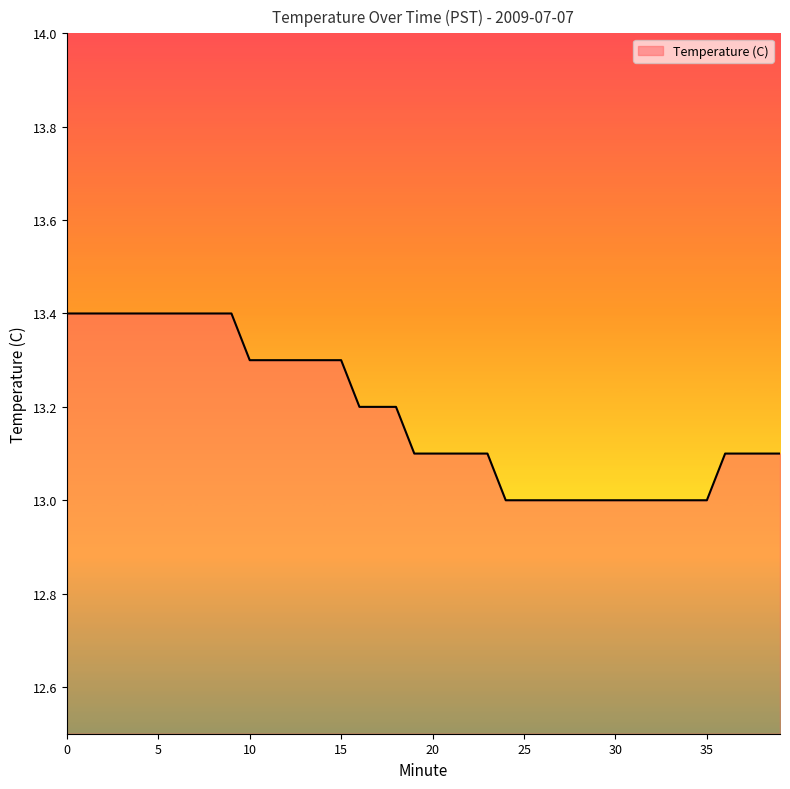

What is the greatest value displayed?

13.4